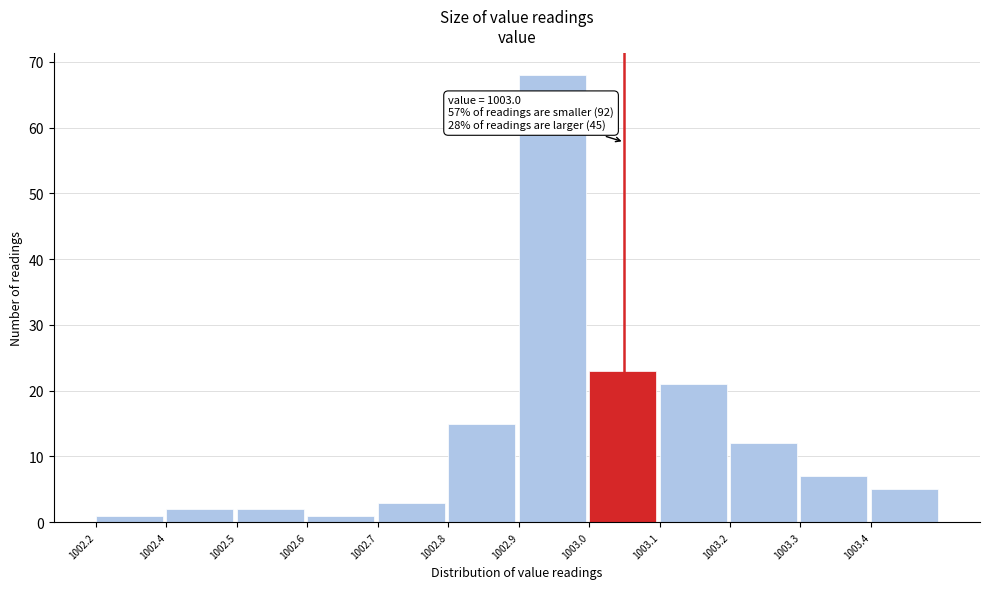

Reading right to left, list all the values displayed in this chart.

5	7	12	21	23	68	15	3	1	2	2	1